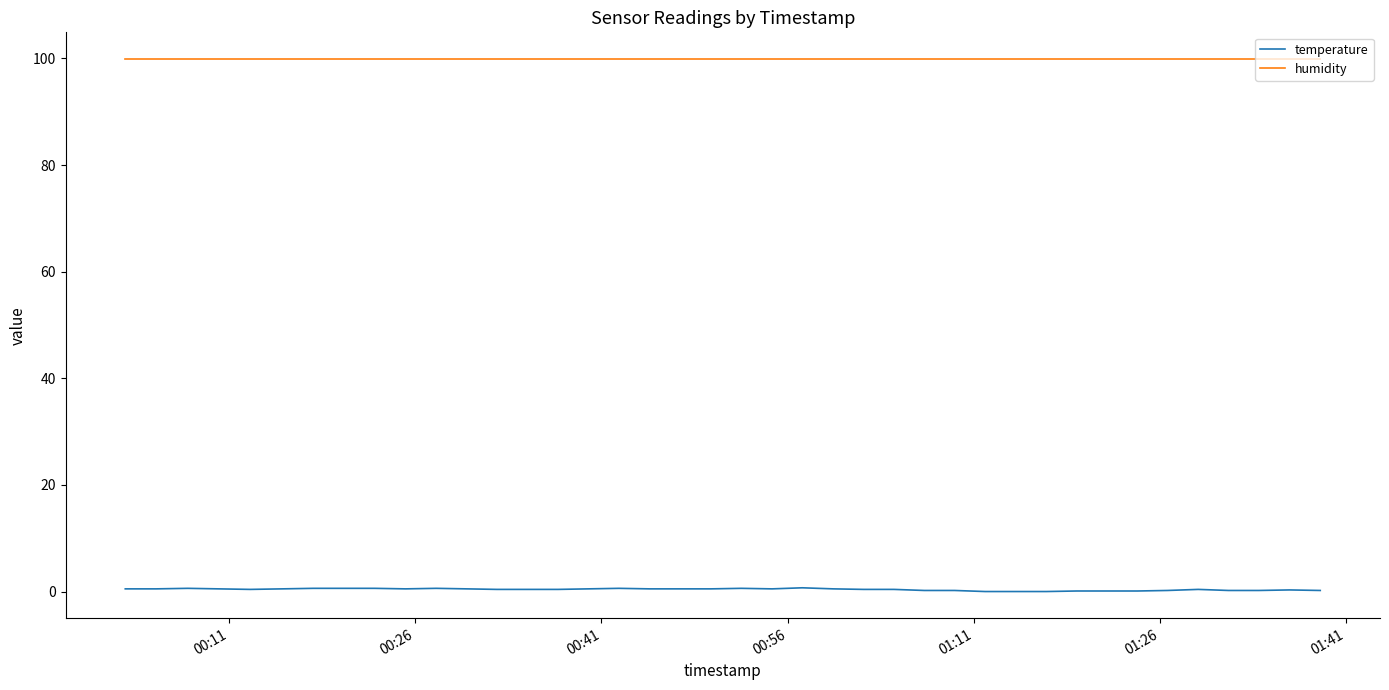

How many lines are shown in the chart?

2